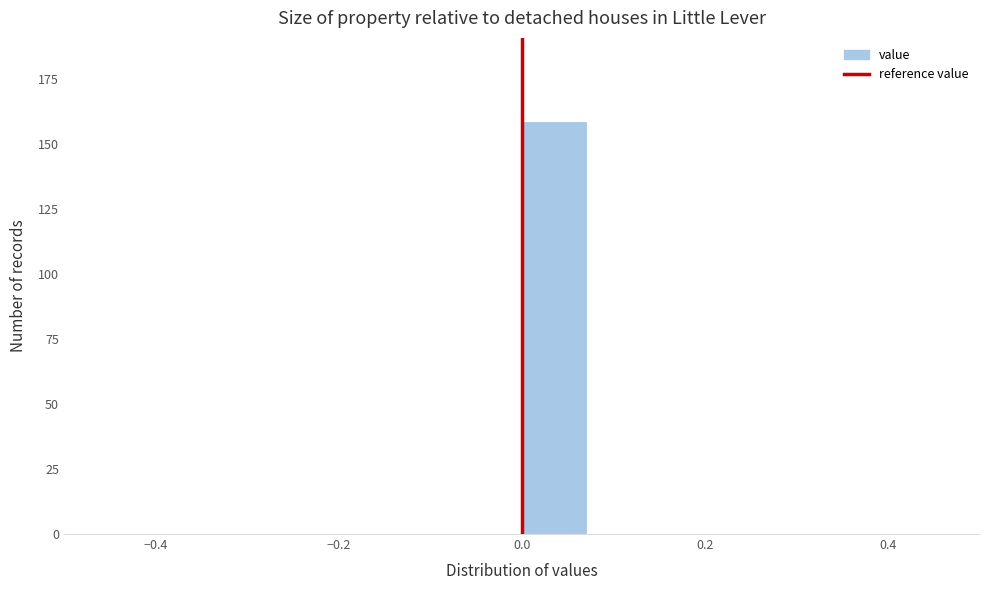

Read against the x-axis, roughly where is the centre of the tallest bar?

0.04